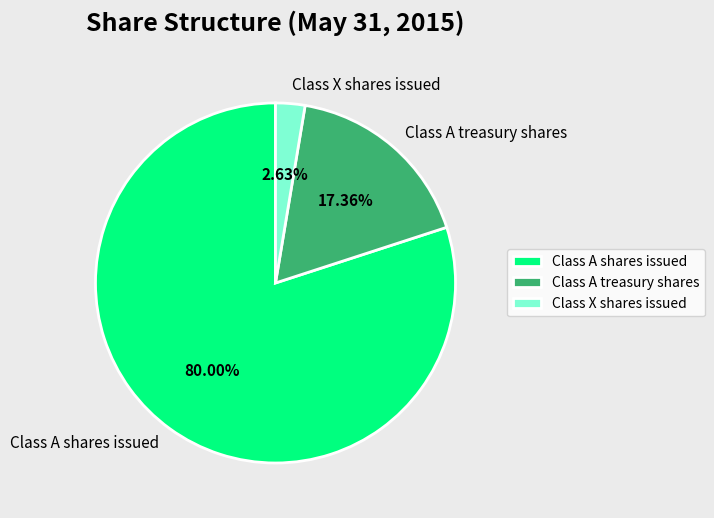

What is the majority slice?

Class A shares issued